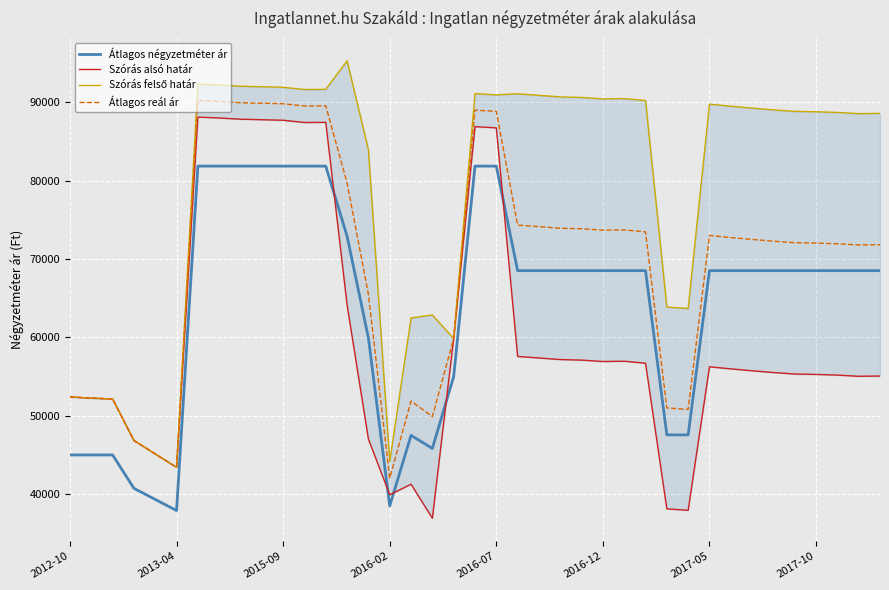

True or false: Átlagos reál ár and Átlagos négyzetméter ár intersect in this chart.

False